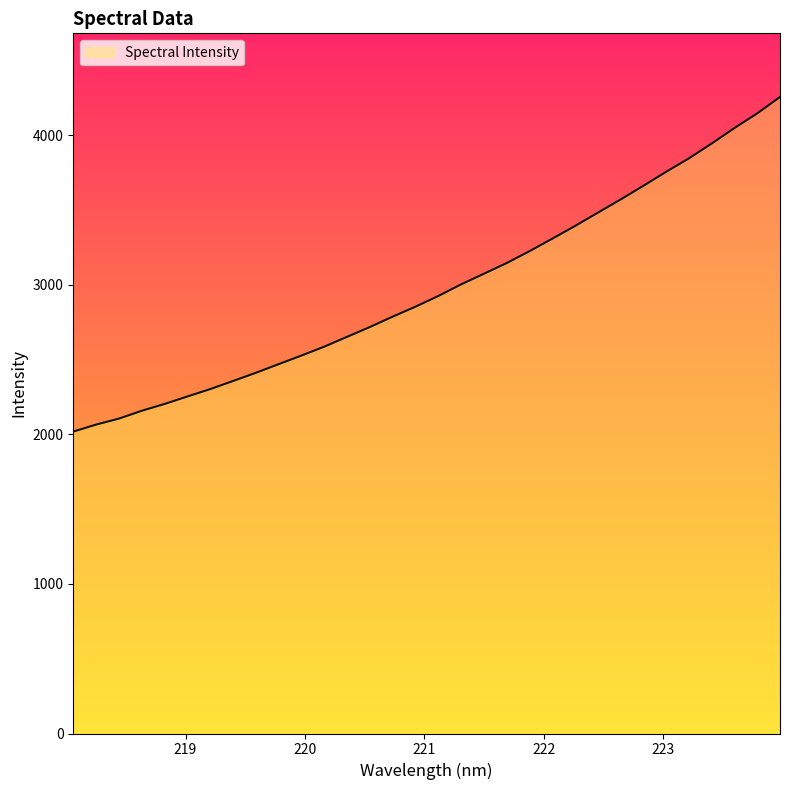

What is the minimum value shown in the chart?

2018.8